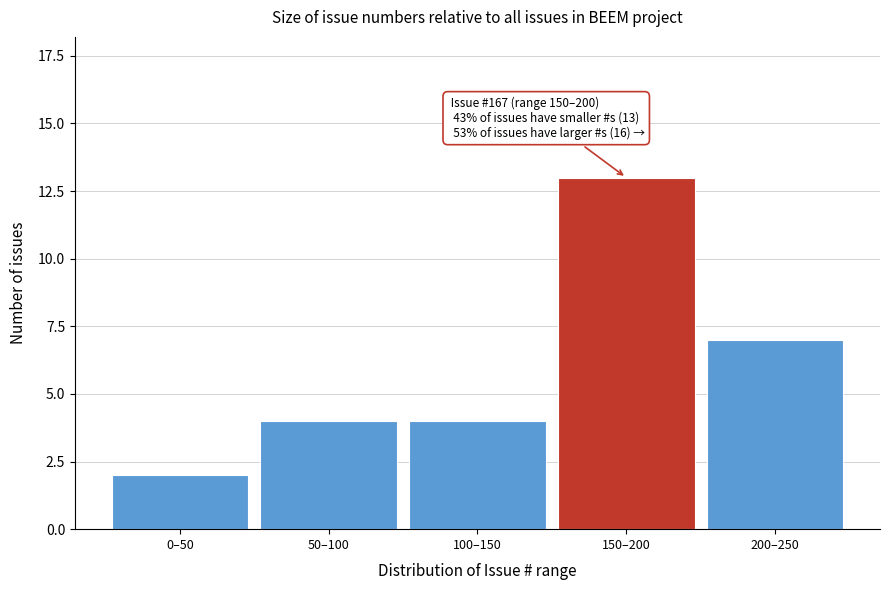

Reading left to right, extract all data points from this chart.

0–50=2	50–100=4	100–150=4	150–200=13	200–250=7